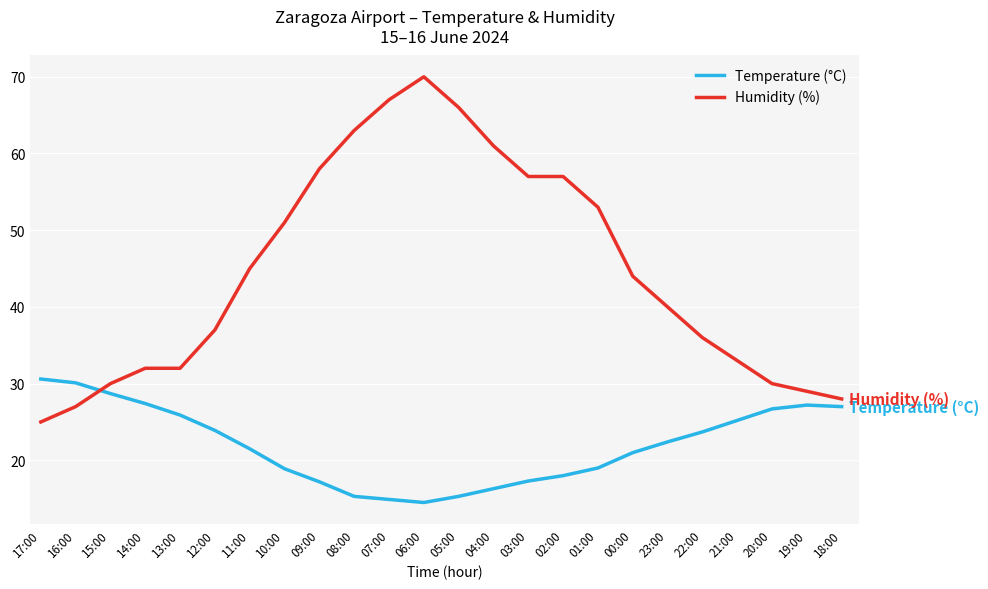

At which category does the chart reach its peak across all series?

06:00